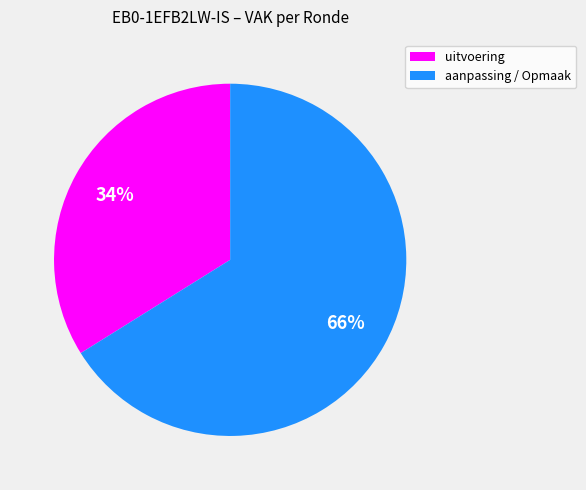

Is there any slice that represents more than half of the pie?

Yes